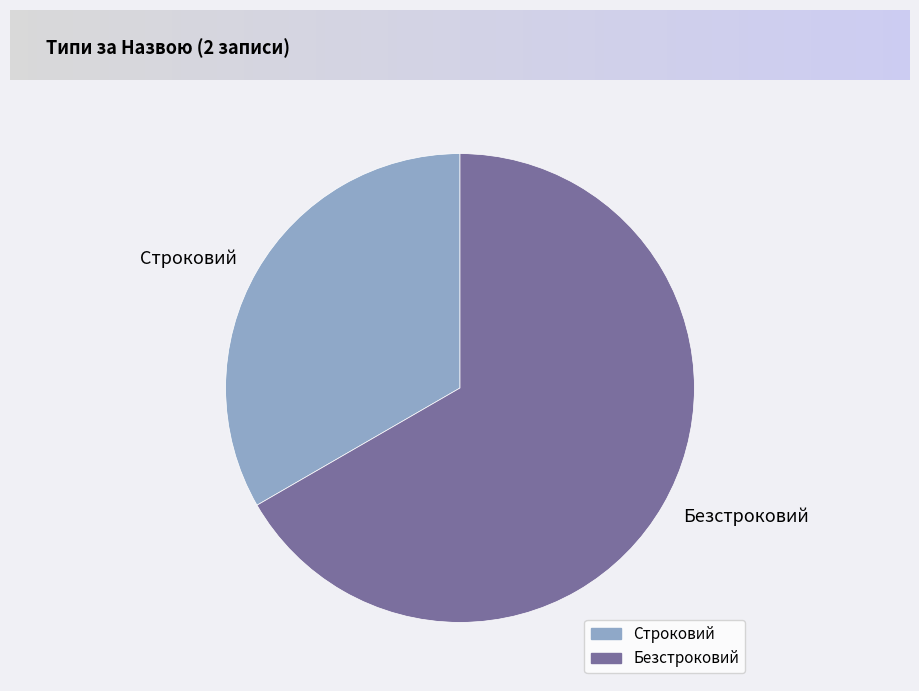

Is there a majority slice in this chart?

Yes